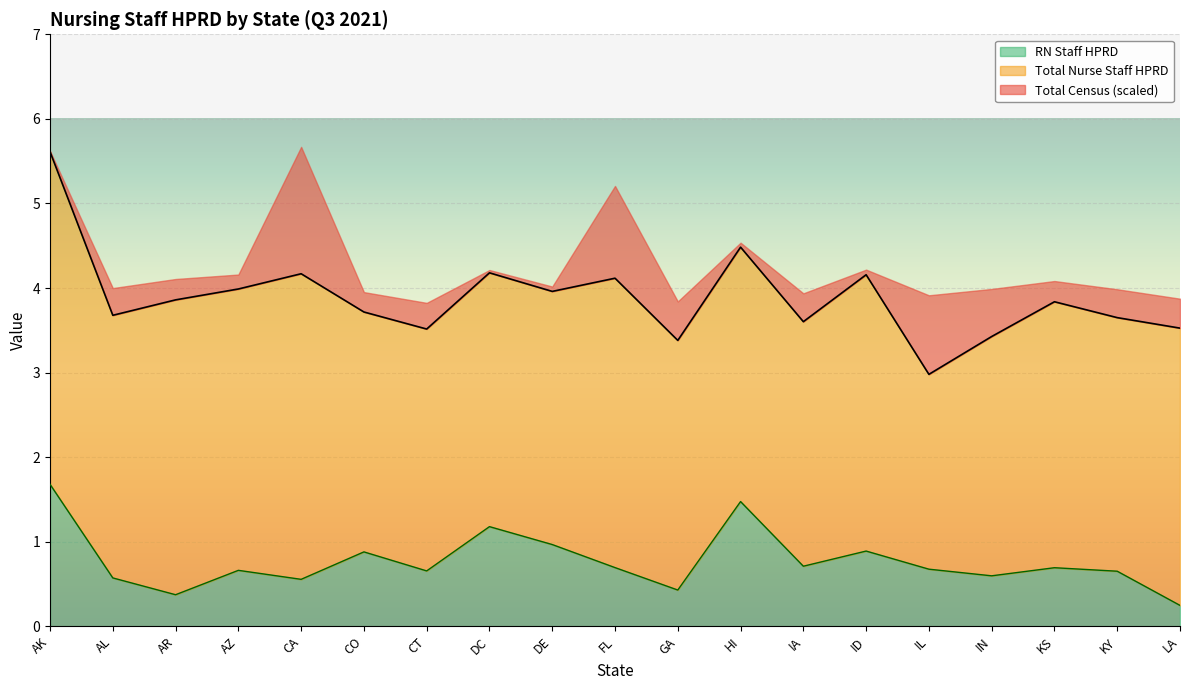

Rank the categories by Total Nurse Staff HPRD value from highest to lowest.

AK, HI, DC, CA, ID, FL, AZ, DE, AR, KS, CO, AL, KY, IA, LA, CT, IN, GA, IL